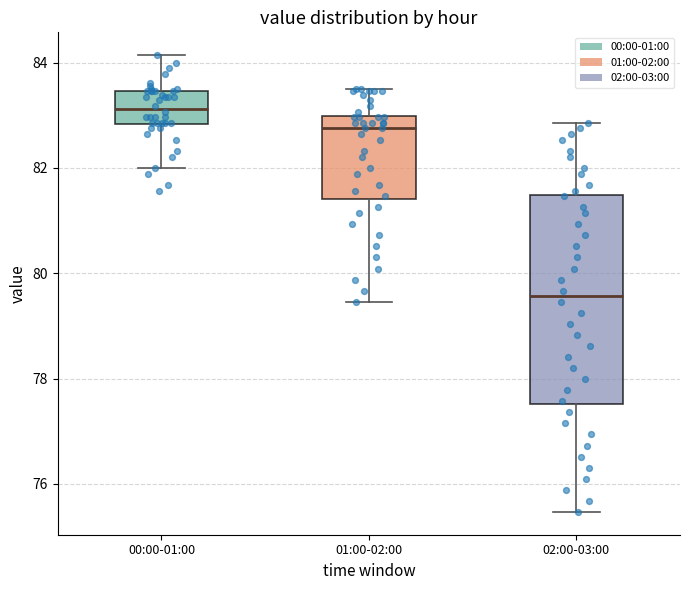

Comparing the boxes themselves (not the whiskers), which one is the tallest?

02:00-03:00